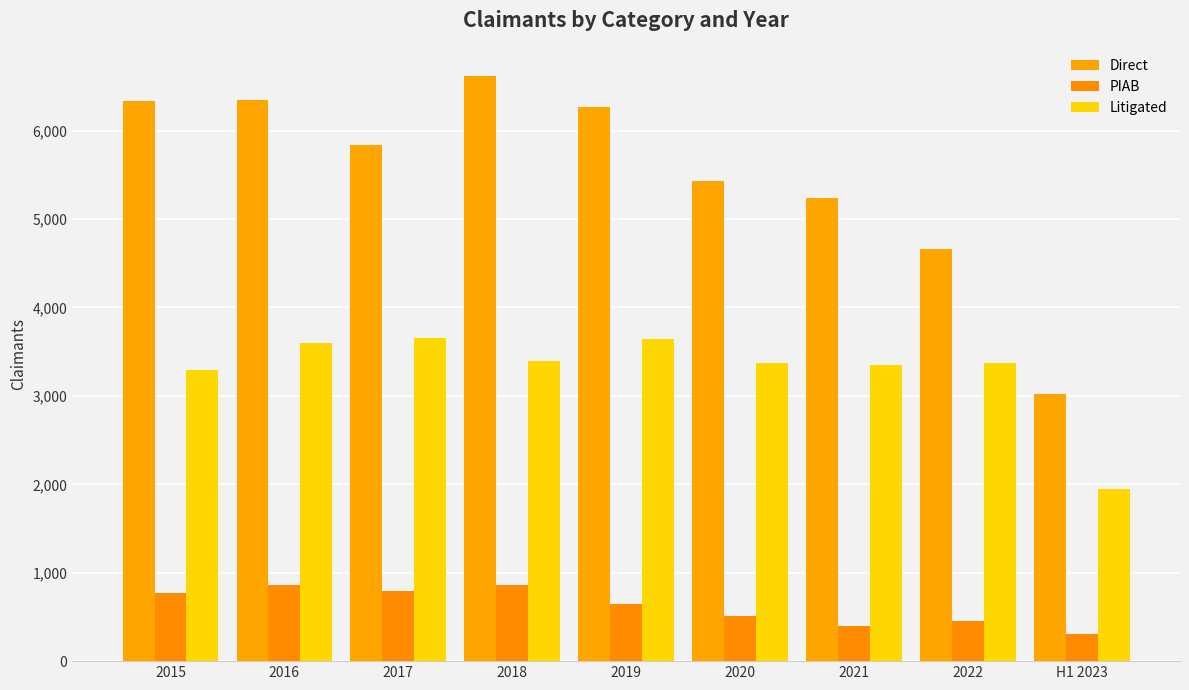

At which category is the sum across all series the highest?

2018